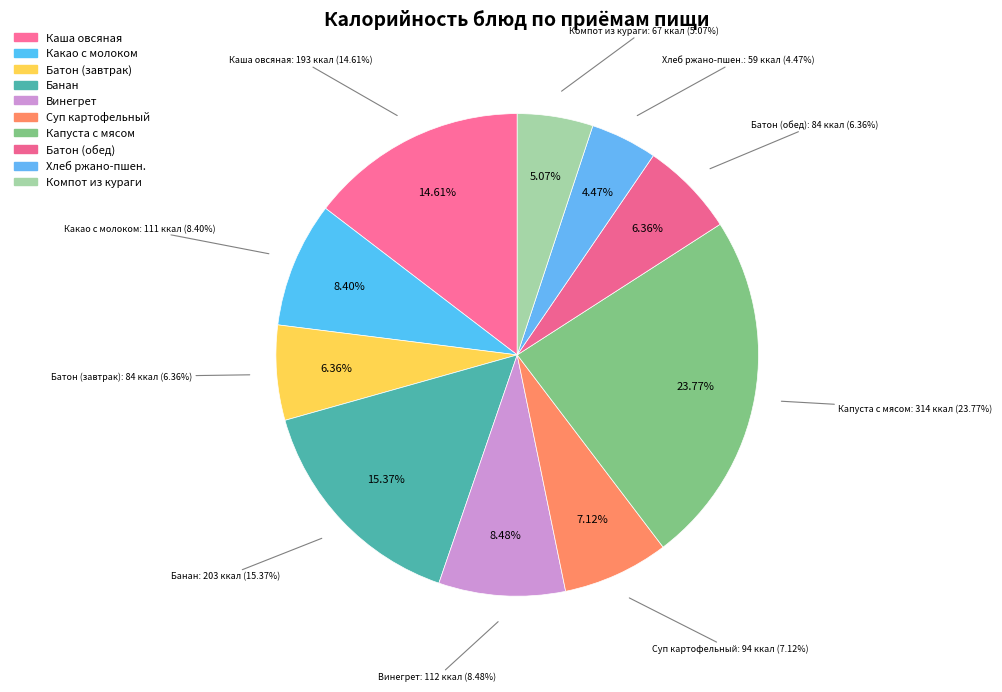

Do Суп картофельный с клецками and Какао с молоком together represent more than half of the pie?

No